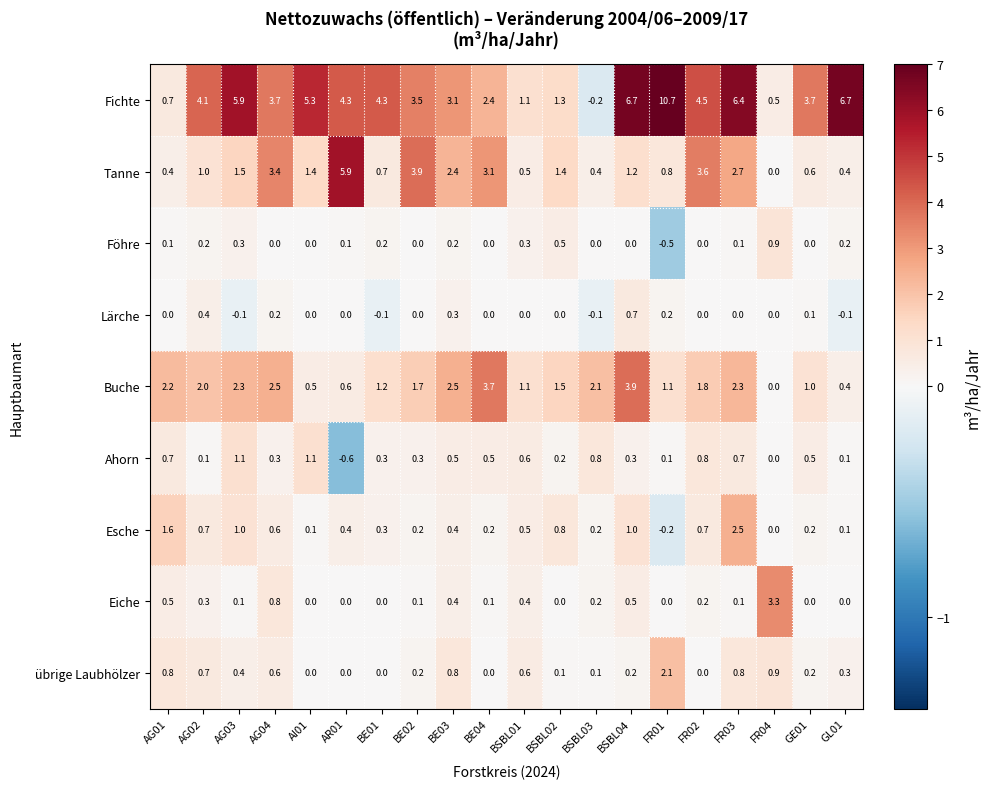

How many series are shown in this chart?

9